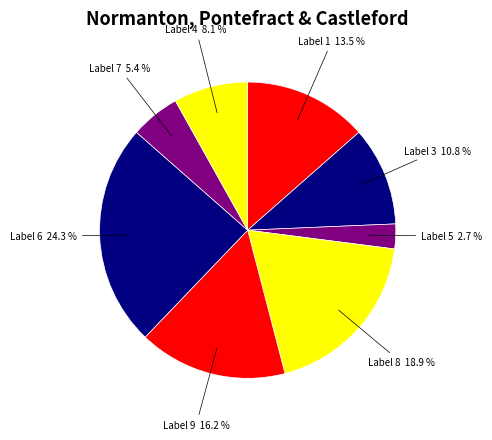

Count the number of slices in the pie.

8